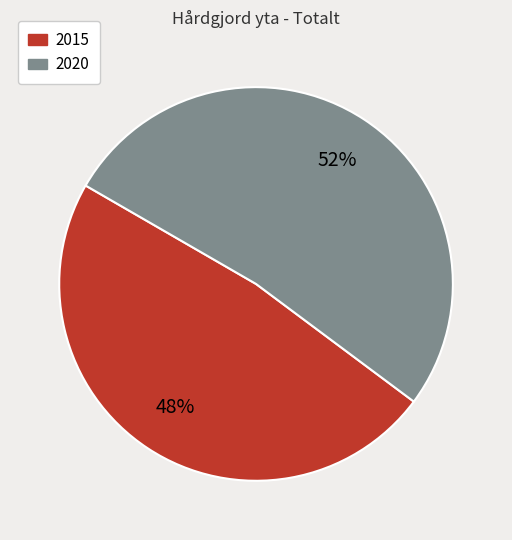

To the nearest percent, what is the difference between the largest and smallest slice percentages?

4%